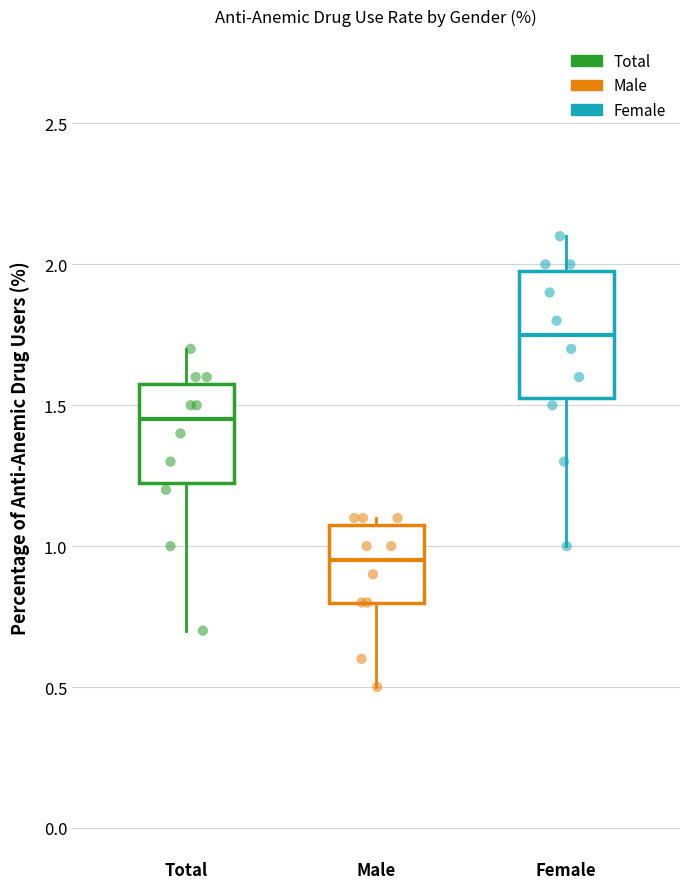

Comparing the boxes themselves (not the whiskers), which one is the tallest?

Female